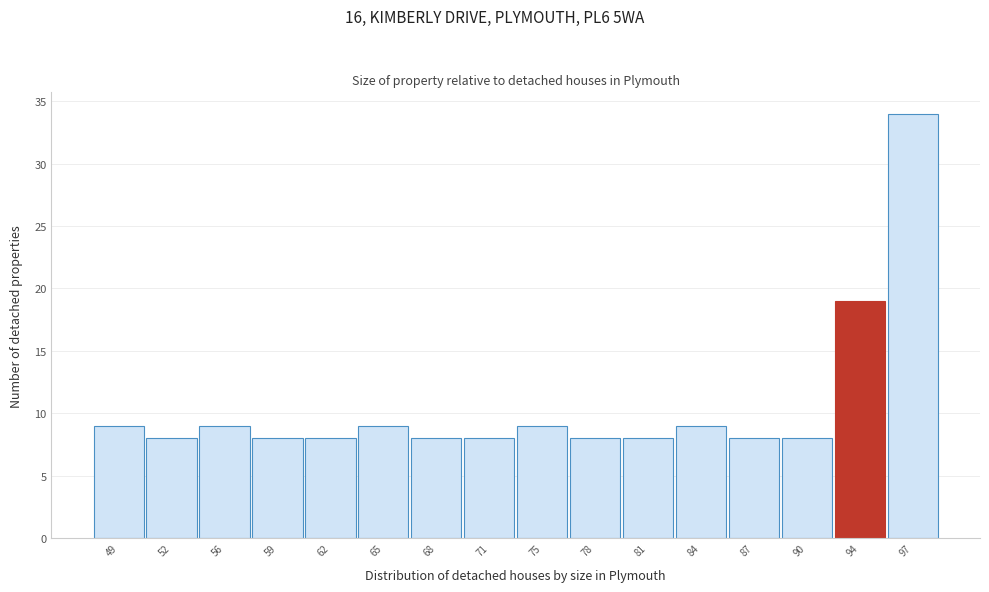

Reading right to left, extract all data points from this chart.

34	19	8	8	9	8	8	9	8	8	9	8	8	9	8	9